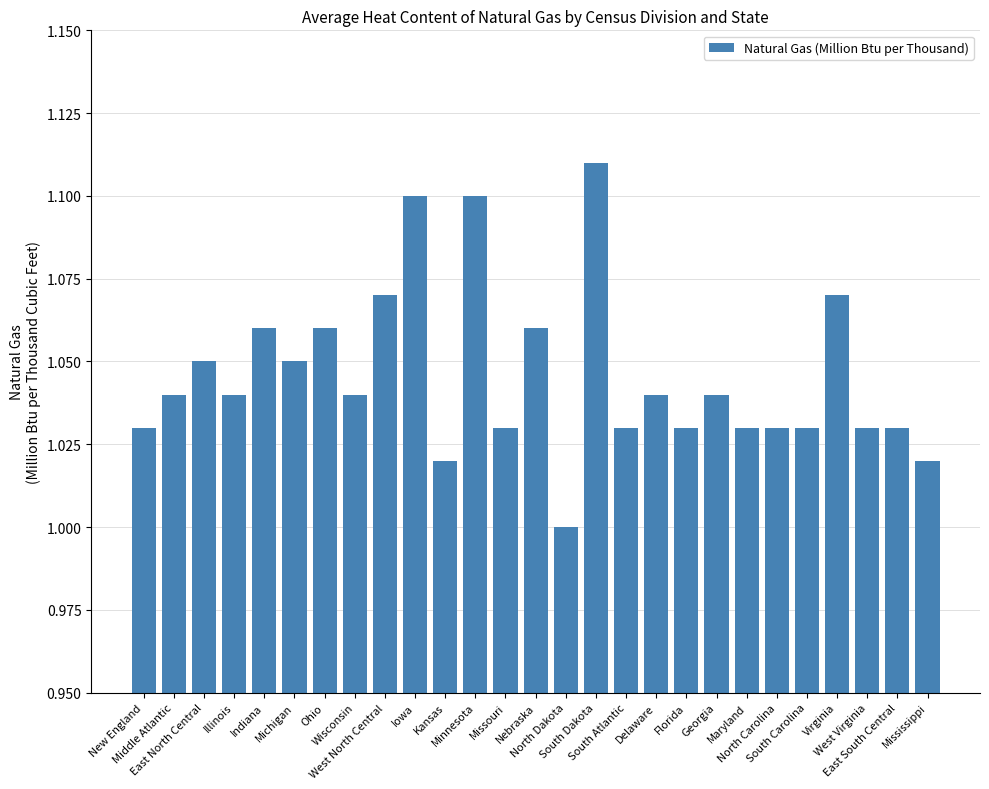

At which category does the chart reach its peak across all series?

South Dakota